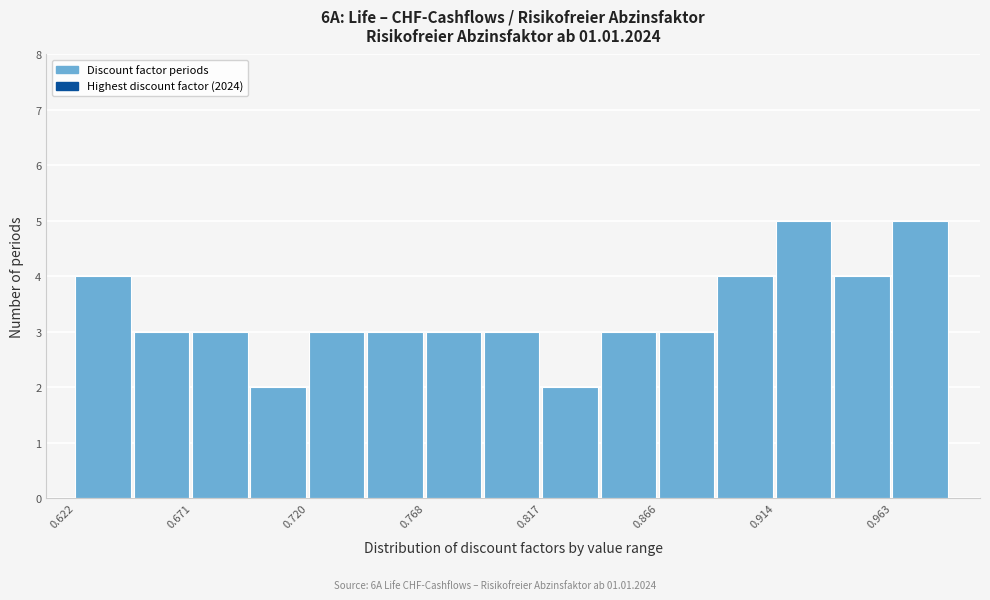

Reading left to right, transcribe this chart: for each bar, give the range it covers on the x-axis and its height. Neither the bar edges nor the heights are printed on the chart, so give them approximately, as read against the axes.

0.620 to 0.645: 4
0.645 to 0.670: 3
0.670 to 0.695: 3
0.695 to 0.720: 2
0.720 to 0.745: 3
0.745 to 0.770: 3
0.770 to 0.795: 3
0.795 to 0.815: 3
0.815 to 0.840: 2
0.840 to 0.865: 3
0.865 to 0.890: 3
0.890 to 0.915: 4
0.915 to 0.940: 5
0.940 to 0.965: 4
0.965 to 0.990: 5